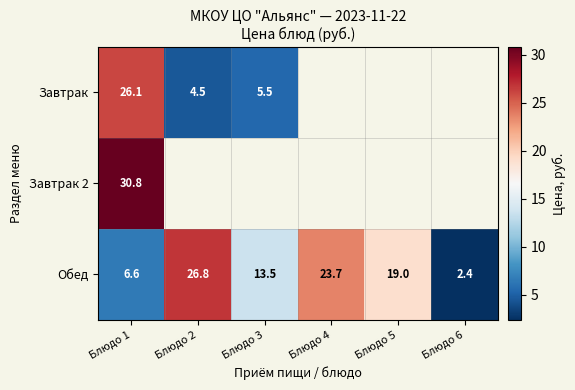

True or false: Обед has a value of 19.0 at Блюдо 5.

True